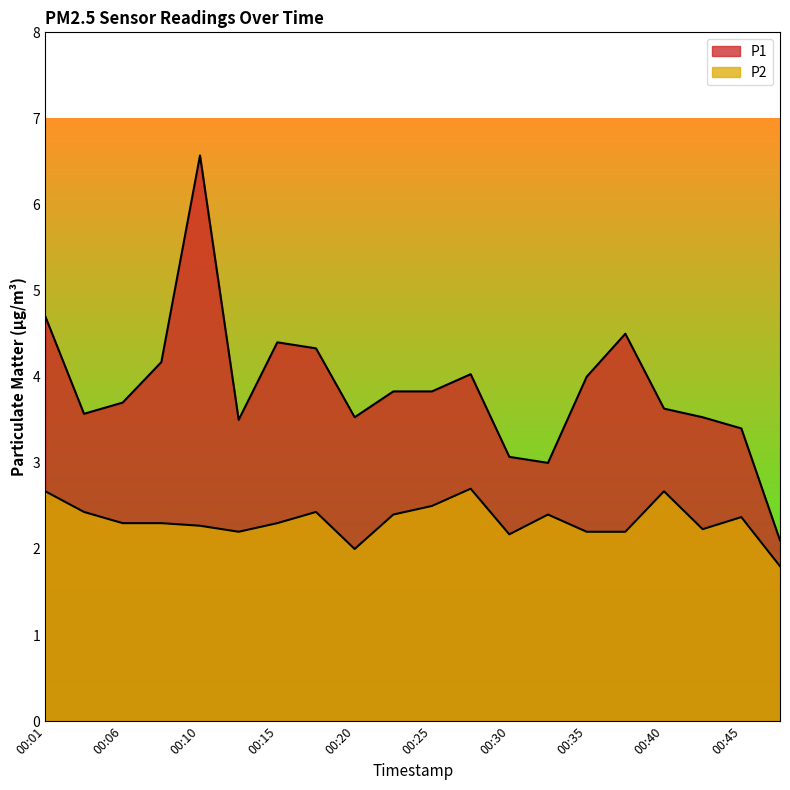

Reading left to right, transcribe all the data shown in this chart.

P1: 00:01=4.7	00:03=3.6	00:06=3.7	00:08=4.2	00:10=6.6	00:13=3.5	00:15=4.4	00:18=4.3	00:20=3.5	00:23=3.8	00:25=3.8	00:28=4.0	00:30=3.1	00:33=3.0	00:35=4.0	00:37=4.5	00:40=3.6	00:42=3.5	00:45=3.4	00:47=2.1
P2: 00:01=2.7	00:03=2.4	00:06=2.3	00:08=2.3	00:10=2.3	00:13=2.2	00:15=2.3	00:18=2.4	00:20=2.0	00:23=2.4	00:25=2.5	00:28=2.7	00:30=2.2	00:33=2.4	00:35=2.2	00:37=2.2	00:40=2.7	00:42=2.2	00:45=2.4	00:47=1.8